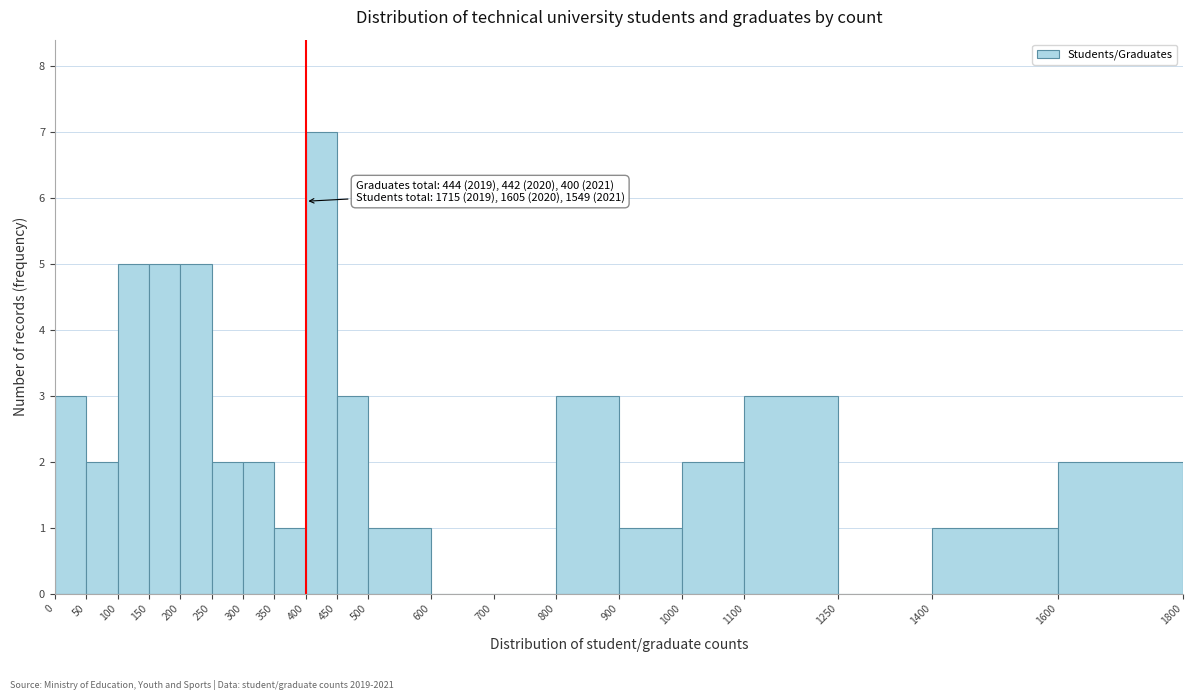

Which range on the x-axis has the tallest bar?

400 to 450